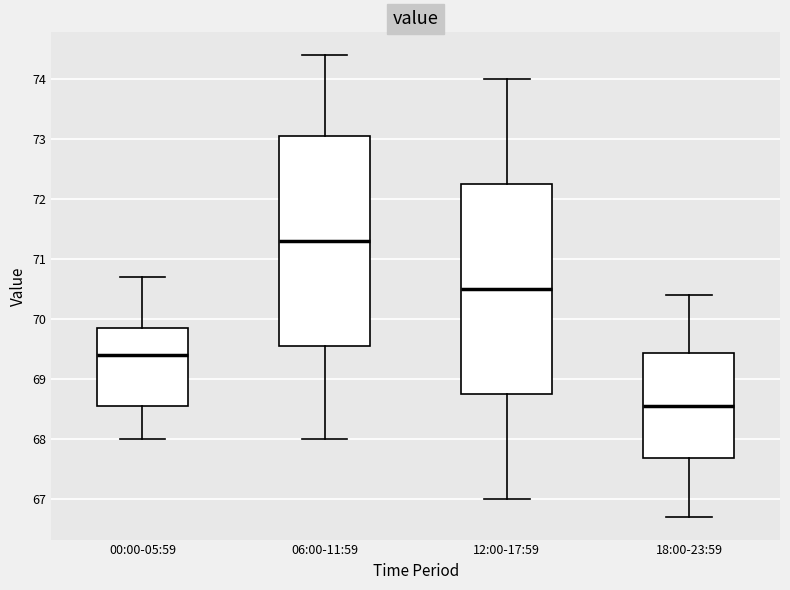

Where does the upper whisker of the box for 18:00-23:59 end on the y-axis? The values are not printed on the chart, so give them approximately, as read against the axis.

70.4